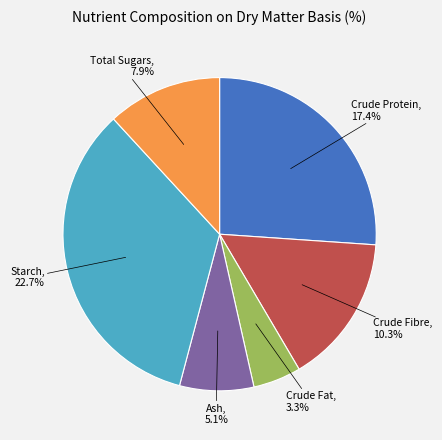

Which category has the biggest portion of the pie?

Starch, 22.7%